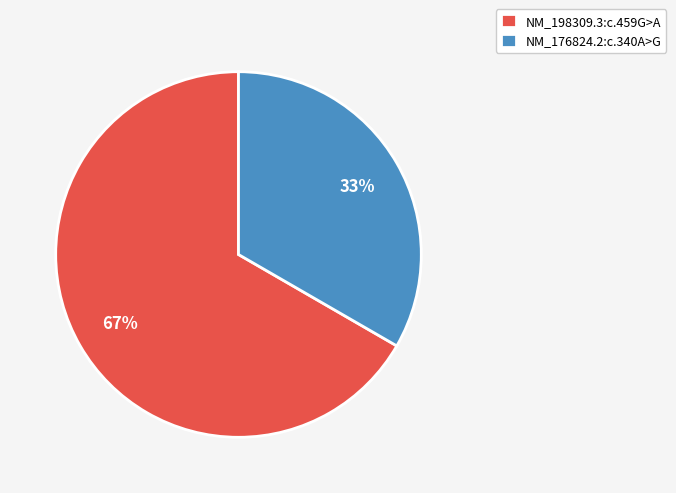

Rank the categories by value from highest to lowest.

NM_198309.3:c.459G>A, NM_176824.2:c.340A>G